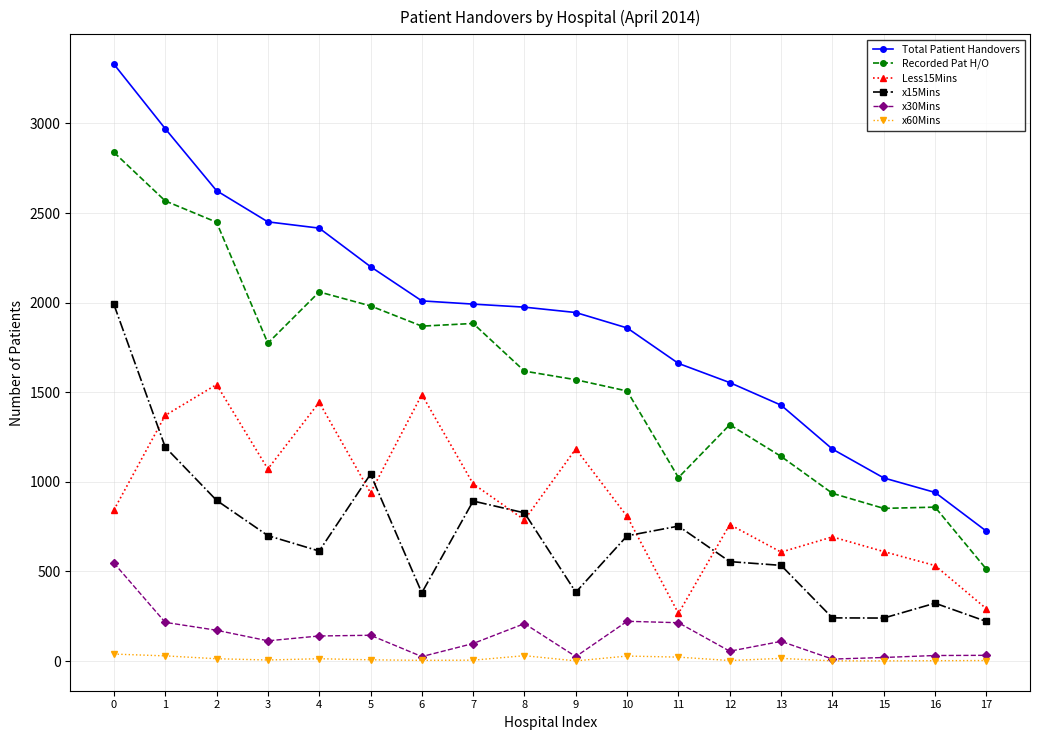

True or false: x15Mins has a value of 622 at 6.

False